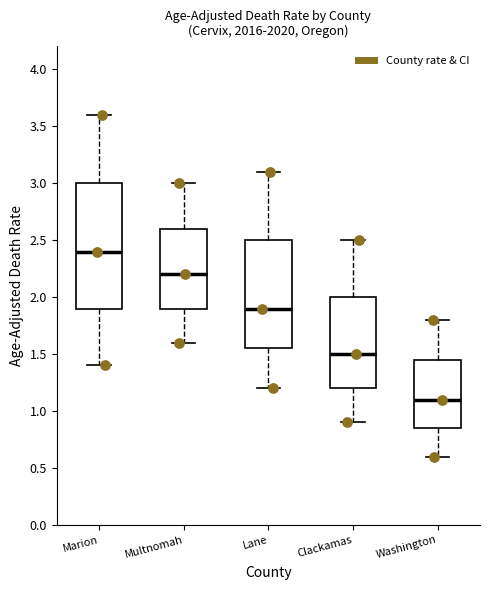

Reading left to right, transcribe this box plot: for each box, give where its median line is, the range the box spans, and where its two whiskers end, as read against the y-axis. The values are not printed on the chart, so give them approximately, as read against the axis.

Marion: median 2.40, box 1.90 to 3.00, whiskers 1.40 to 3.60
Multnomah: median 2.20, box 1.90 to 2.60, whiskers 1.60 to 3.00
Lane: median 1.90, box 1.55 to 2.50, whiskers 1.20 to 3.10
Clackamas: median 1.50, box 1.20 to 2.00, whiskers 0.90 to 2.50
Washington: median 1.10, box 0.85 to 1.45, whiskers 0.60 to 1.80